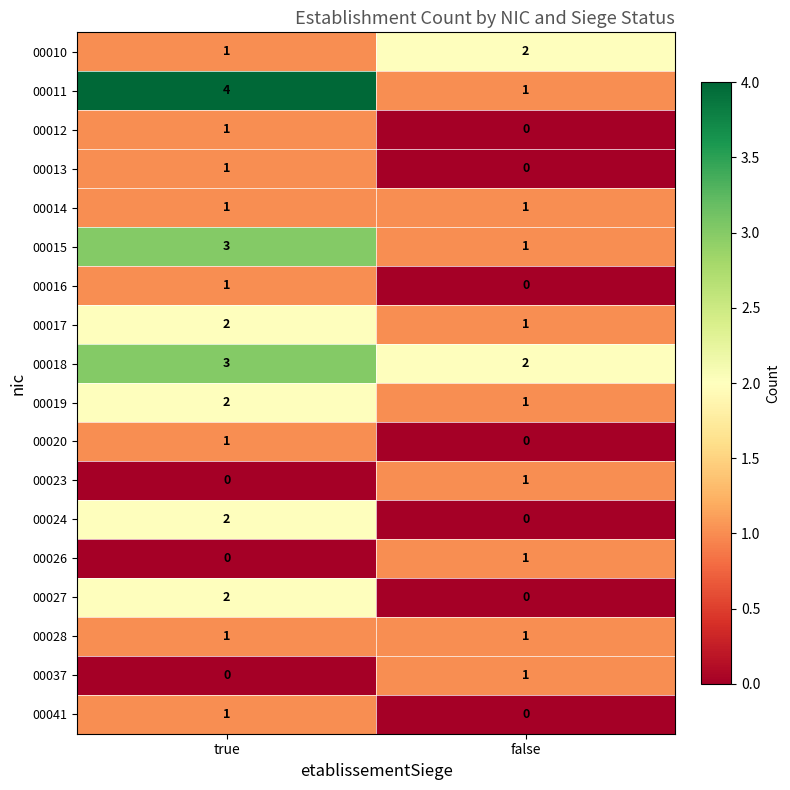

What is the total value across all series at true?

26